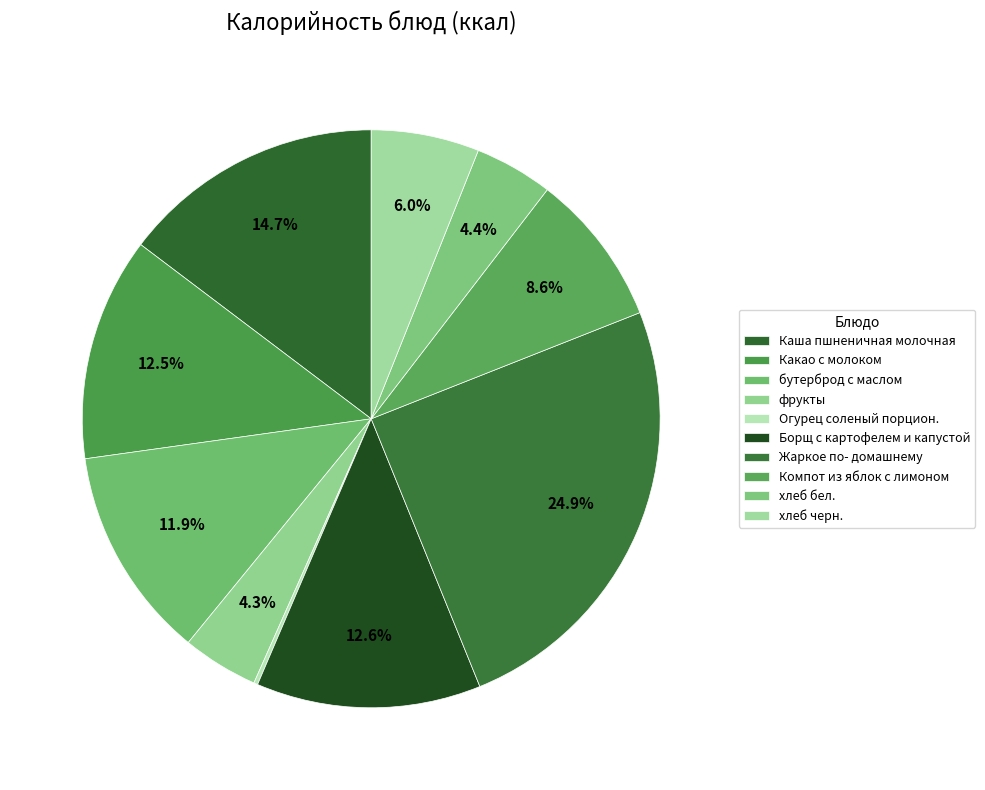

How many slices are in this pie chart?

10